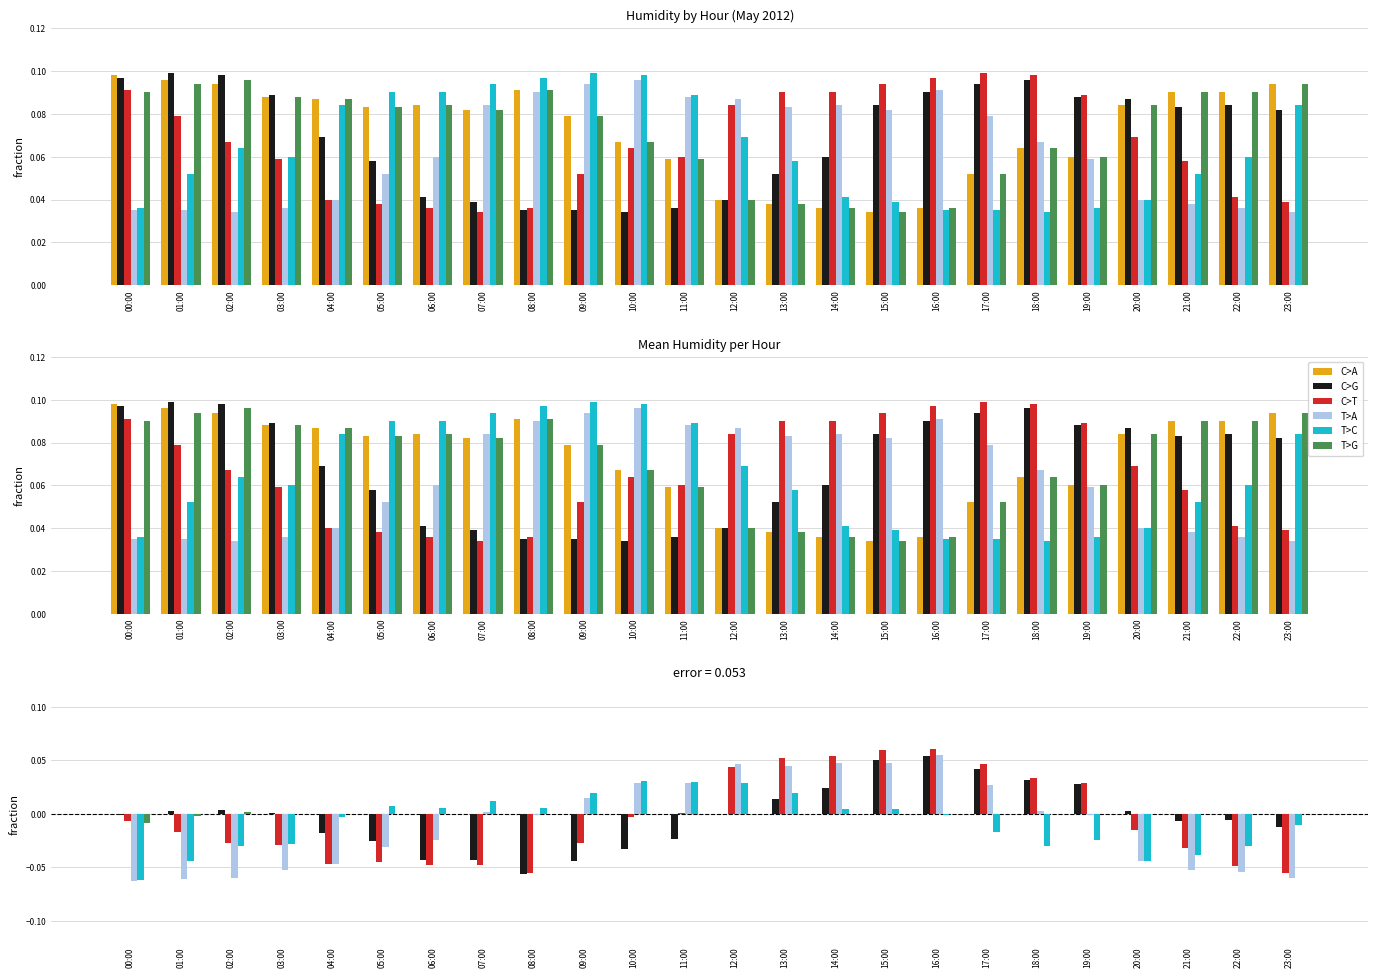

How many data points does each series have?

24